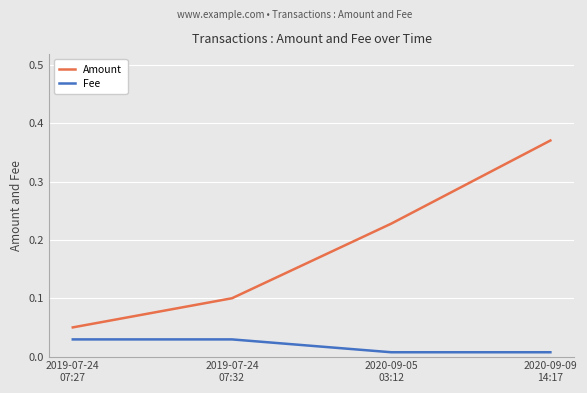

Rank the series at 2020-09-05
03:12 from highest to lowest value.

Amount, Fee